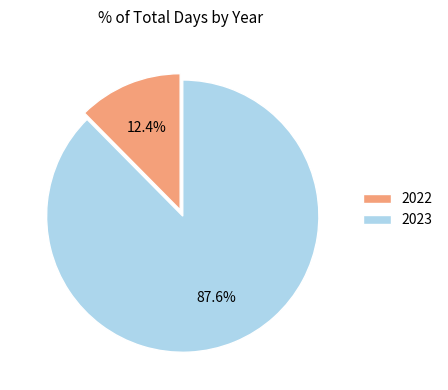

True or false: 2022 accounts for 12% of the total.

True